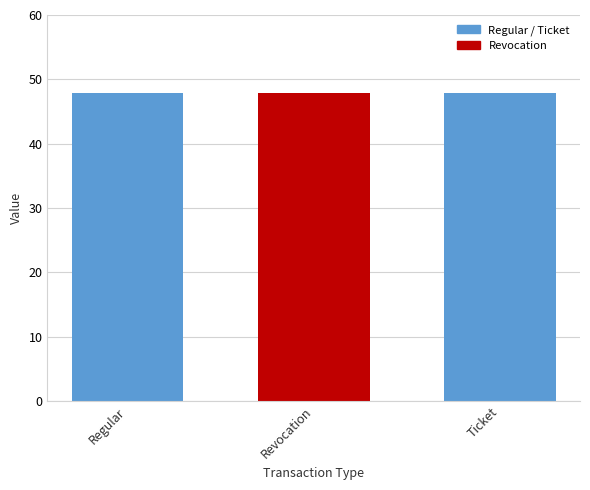

What is the label of the 3rd bar from the left?

Ticket